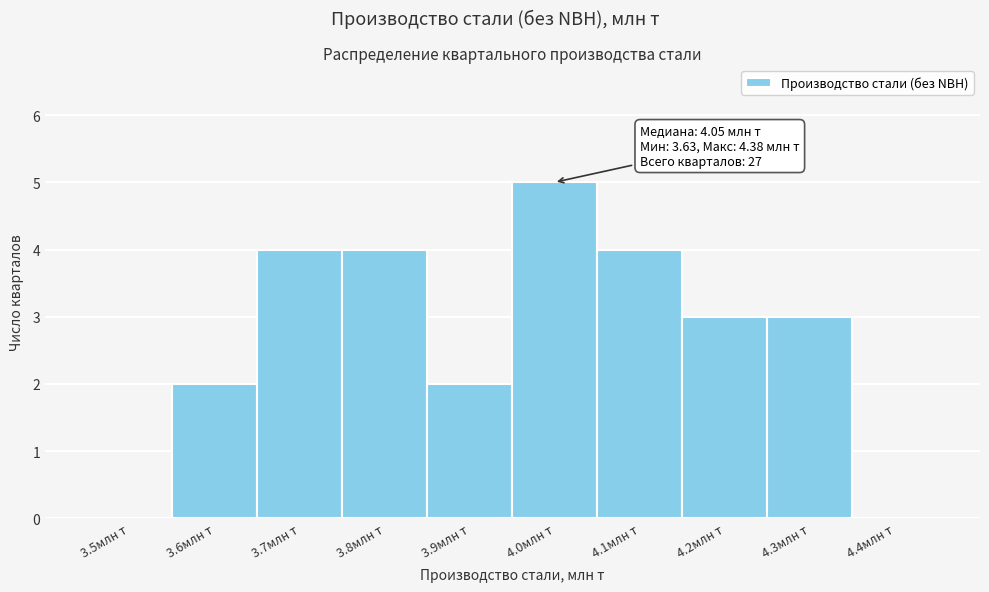

Reading left to right, transcribe all the data shown in this chart.

3.5млн т=0	3.6млн т=2	3.7млн т=4	3.8млн т=4	3.9млн т=2	4.0млн т=5	4.1млн т=4	4.2млн т=3	4.3млн т=3	4.4млн т=0